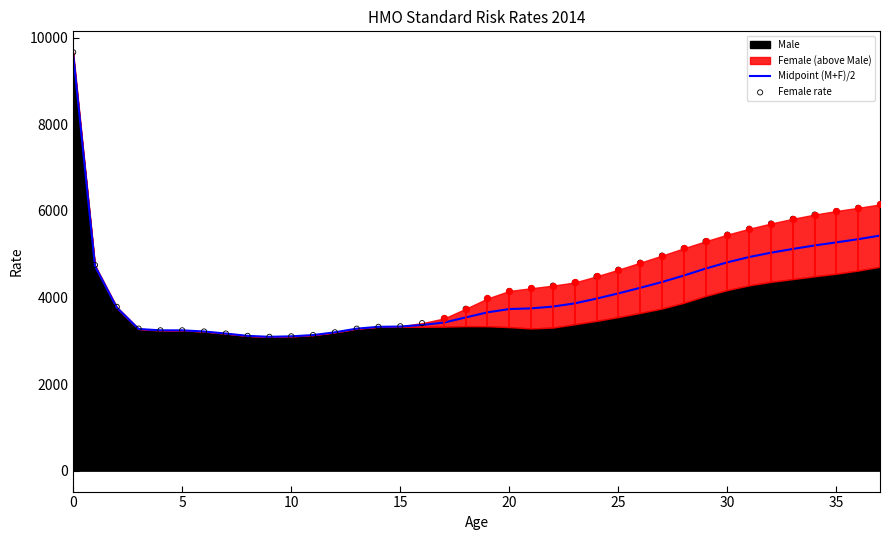

At how many categories does at least one series exceed 7683?

1